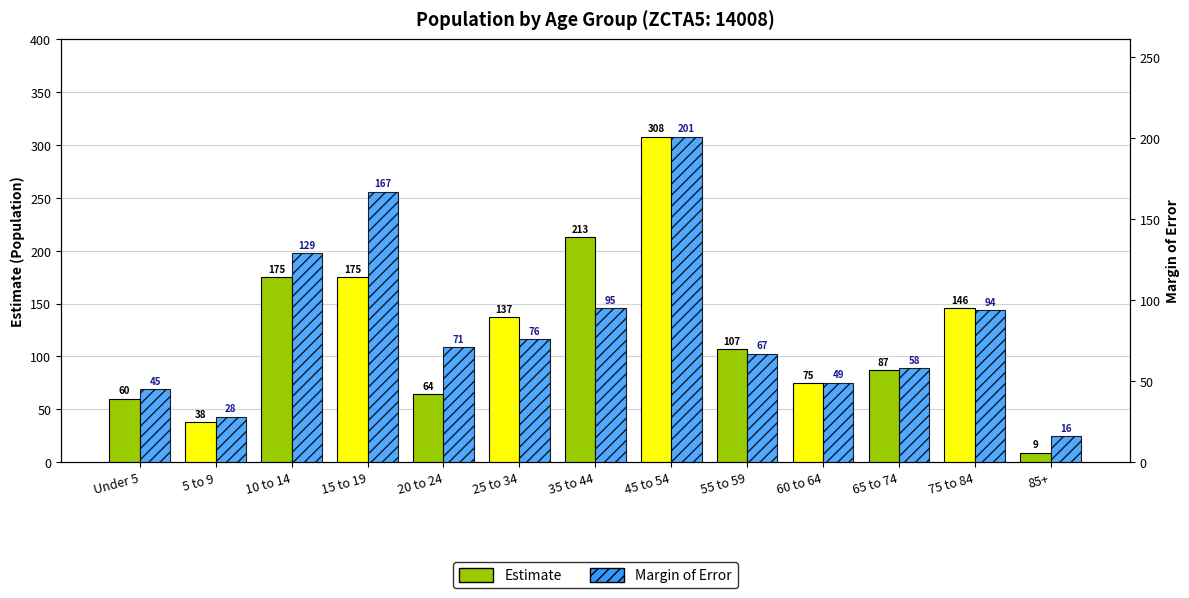

Is the value of Margin of Error at 35 to 44 greater than the value of Estimate at 5 to 9?

Yes